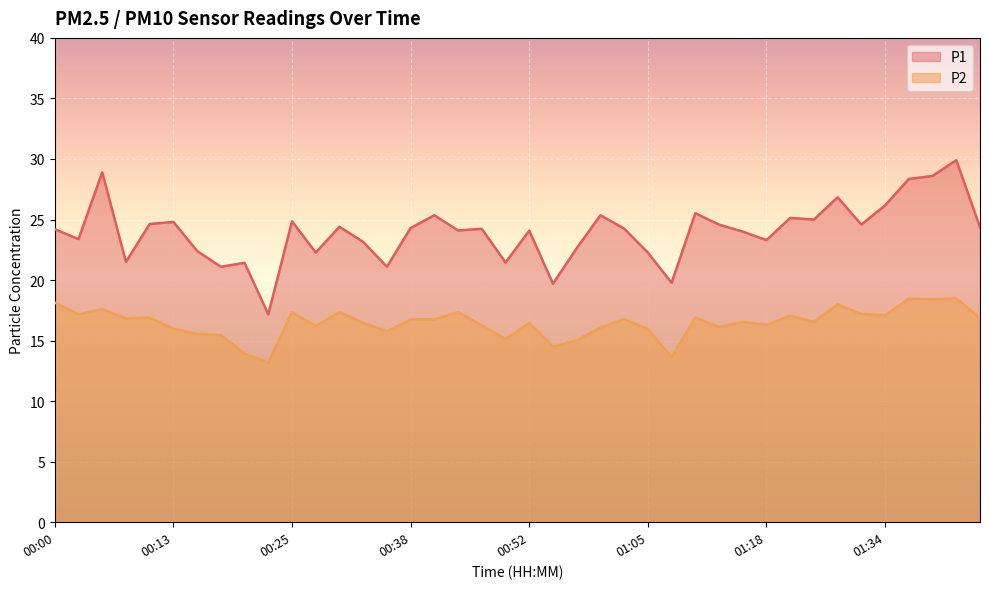

Between 00:33 and 00:45, which is larger?

00:45